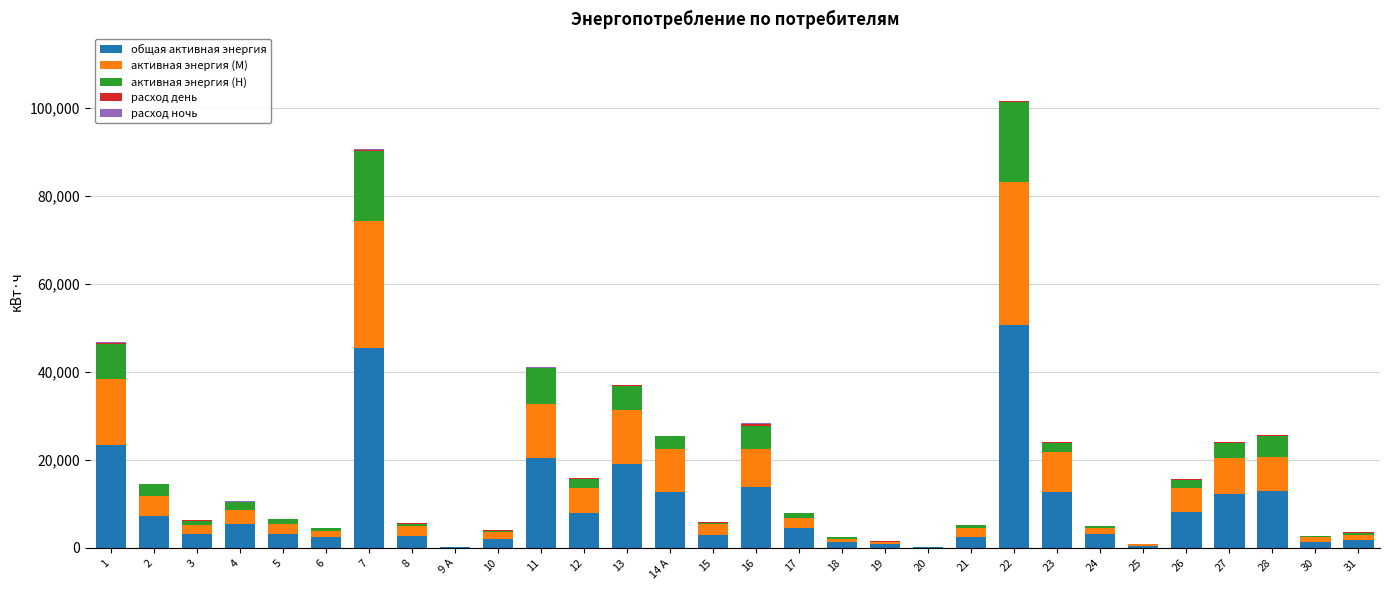

Does the chart contain stacked bars?

Yes